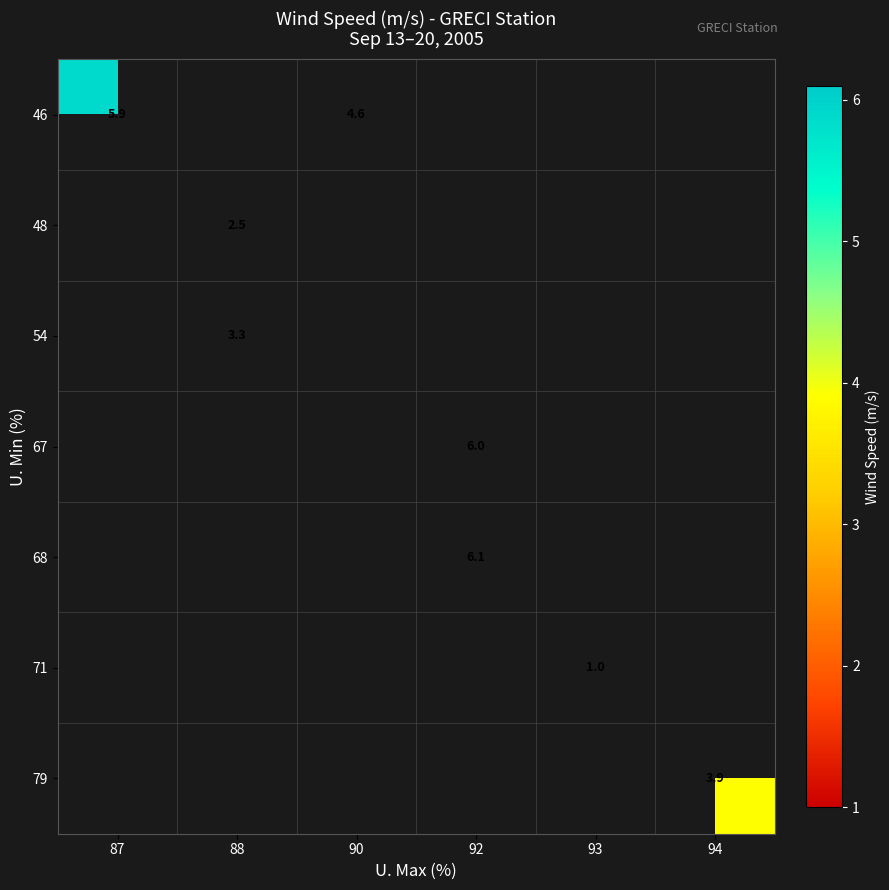

The 79 series shows 2.3 at 94. True or false?

False